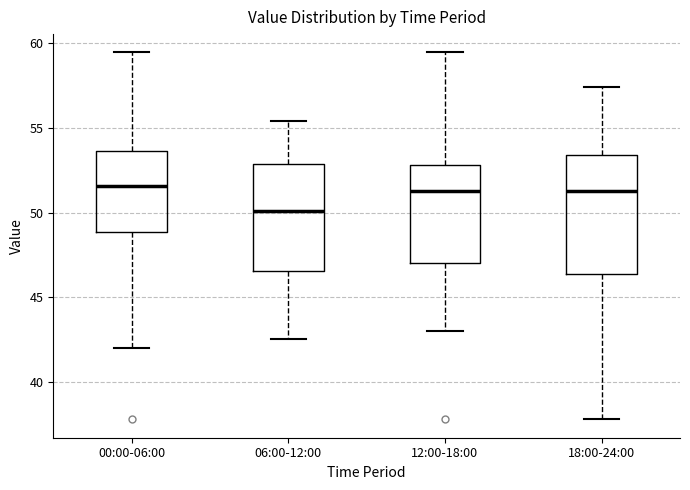

Reading left to right, read every box against the y-axis: the position of its median line, the range the box covers, and the ends of its whiskers. The values are not printed on the chart, so give them approximately, as read against the axis.

00:00-06:00: median 51.5, box 49.0 to 53.5, whiskers 42.0 to 59.5
06:00-12:00: median 50.0, box 46.5 to 53.0, whiskers 42.5 to 55.5
12:00-18:00: median 51.5, box 47.0 to 53.0, whiskers 43.0 to 59.5
18:00-24:00: median 51.5, box 46.5 to 53.5, whiskers 38.0 to 57.5